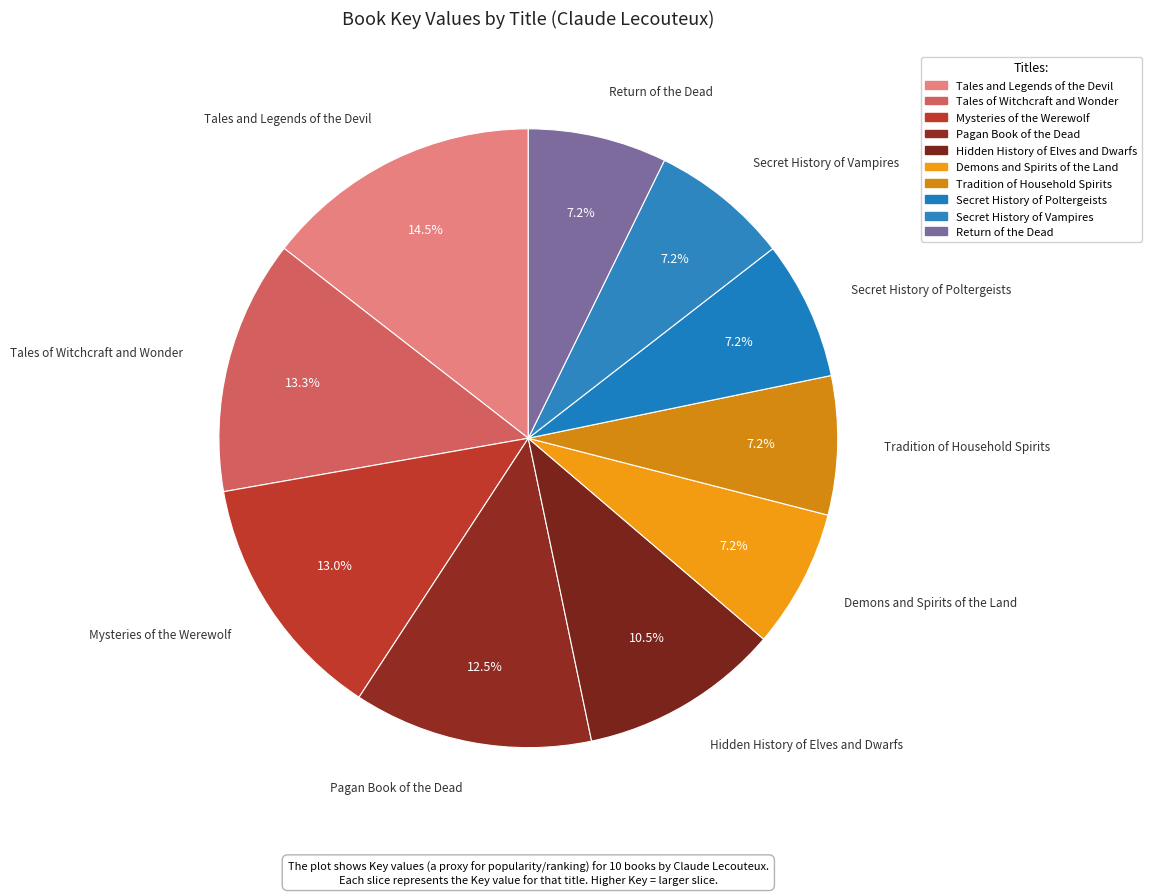

Which slice is the largest?

Tales and Legends of the Devil